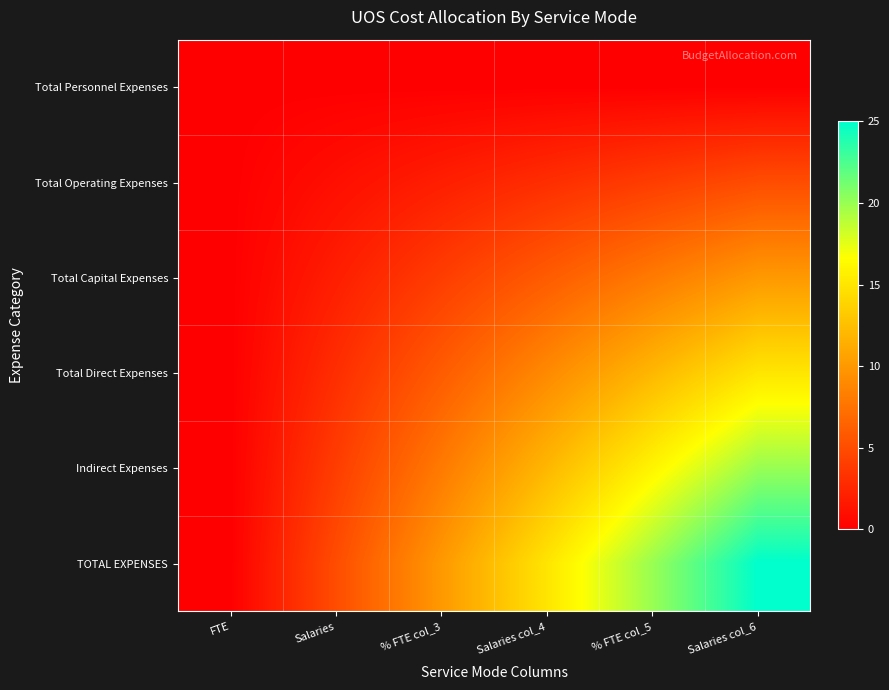

Rank the series by their maximum value, from highest to lowest.

TOTAL EXPENSES, Indirect Expenses, Total Direct Expenses, Total Capital Expenses, Total Operating Expenses, Total Personnel Expenses